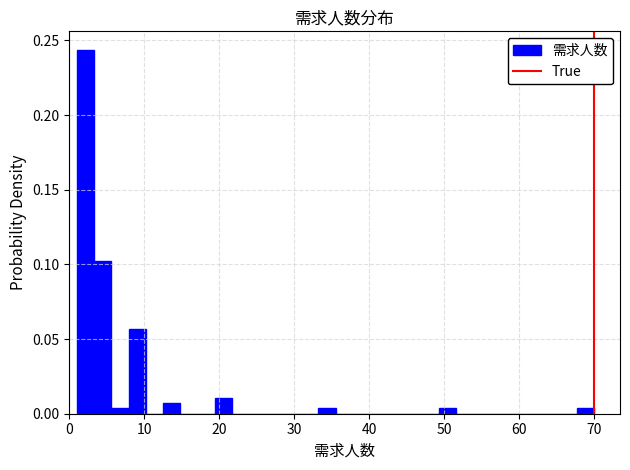

Around what value on the x-axis is the tallest bar? Give the approximate position of its centre, as read against the axis.

2